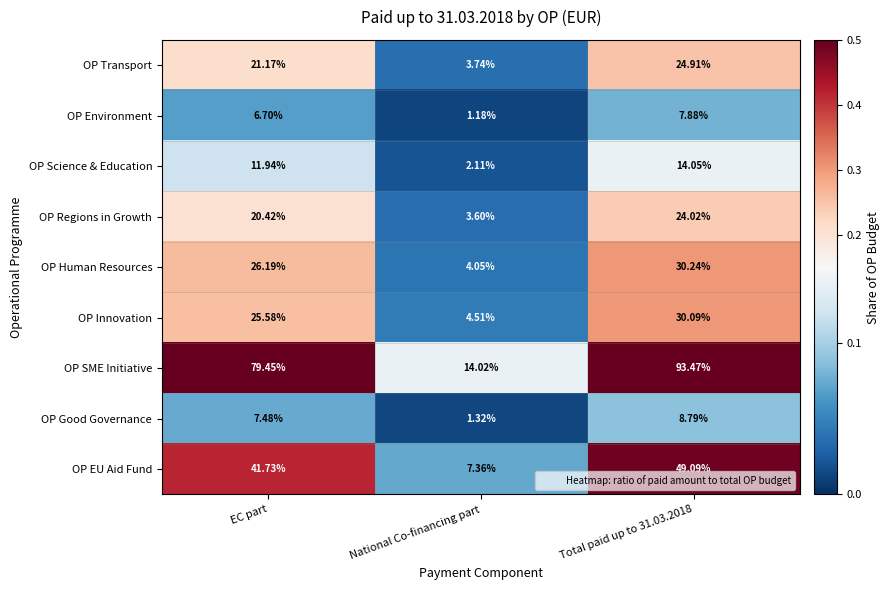

At which label does OP Transport first exceed 21?

EC part